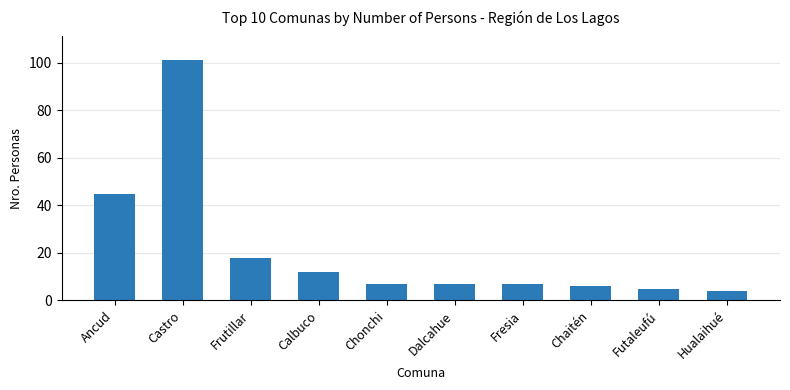

Reading left to right, transcribe all the data shown in this chart.

Ancud=45	Castro=101	Frutillar=18	Calbuco=12	Chonchi=7	Dalcahue=7	Fresia=7	Chaitén=6	Futaleufú=5	Hualaihué=4